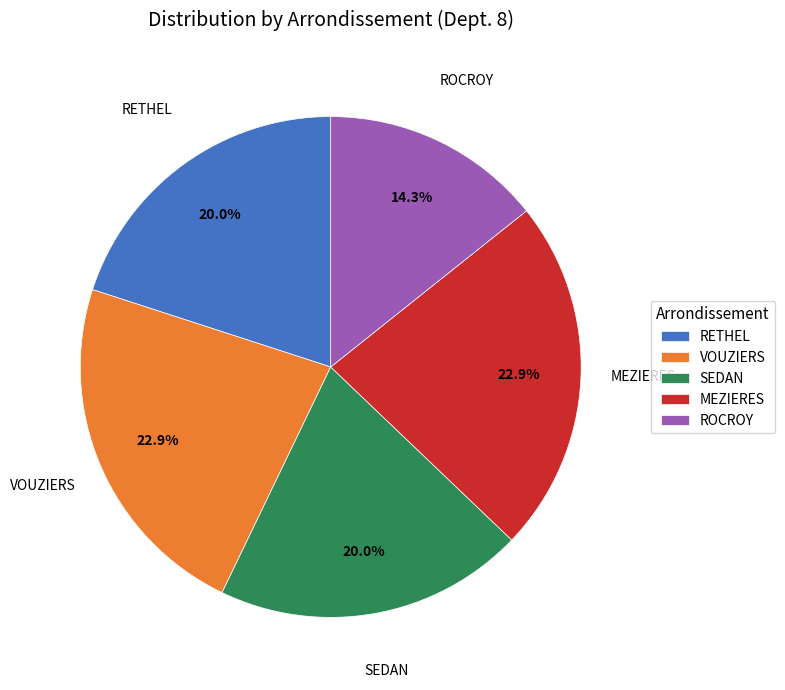

Which has a higher value, ROCROY or SEDAN?

SEDAN